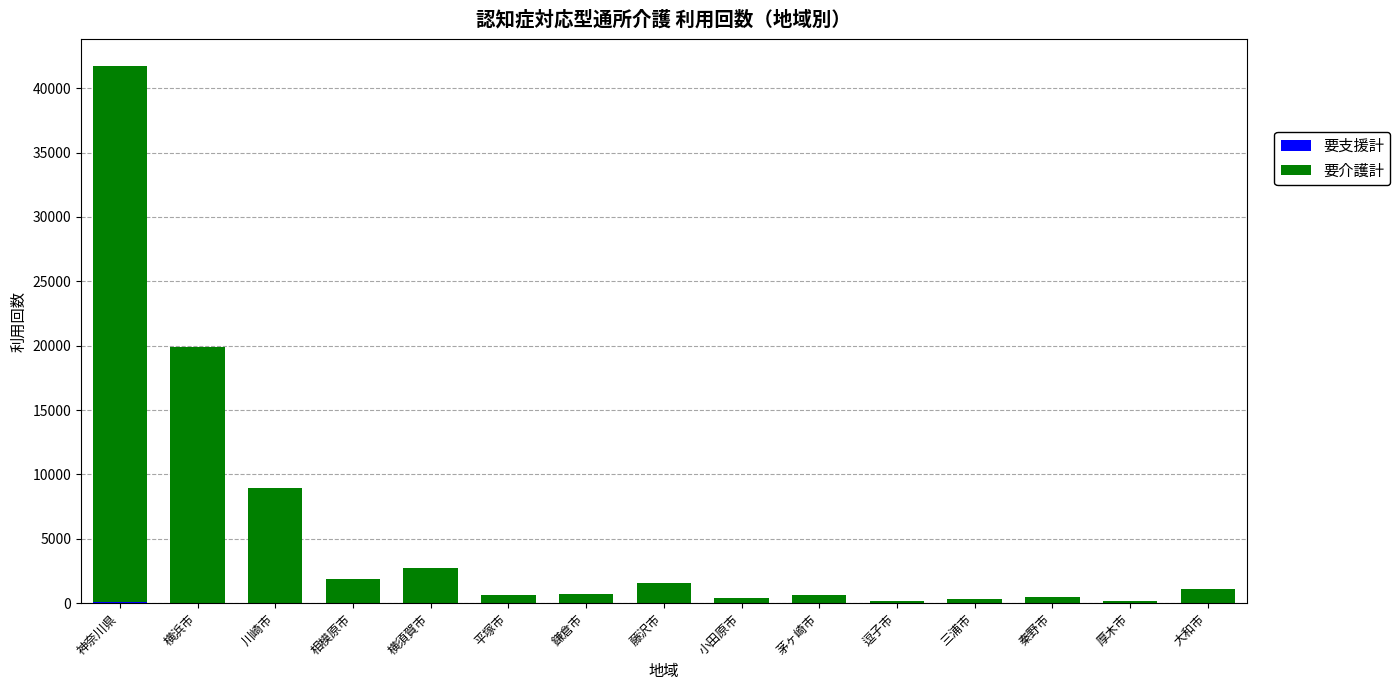

What is the total value across all series at 大和市?

1109